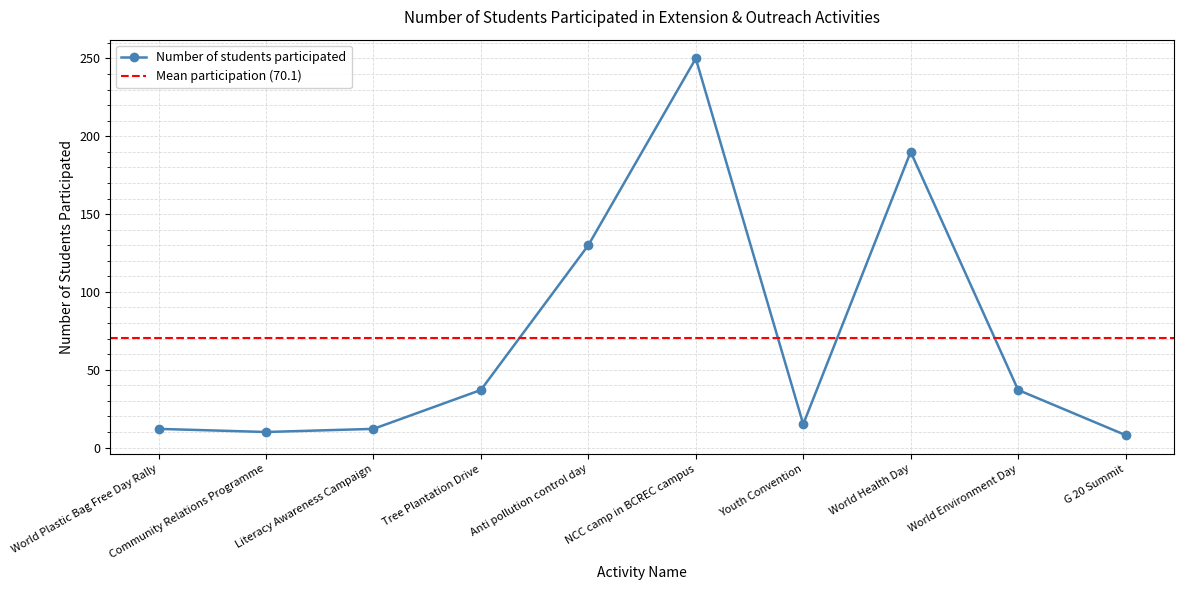

Rank the categories by value from highest to lowest.

NCC camp in BCREC campus, World Health Day, Anti pollution control day, Tree Plantation Drive, World Environment Day, Youth Convention, World Plastic Bag Free Day Rally, Literacy Awareness Campaign, Community Relations Programme, G 20 Summit